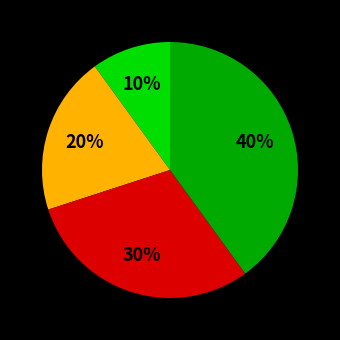

To the nearest percent, what is the average slice percentage?

25%